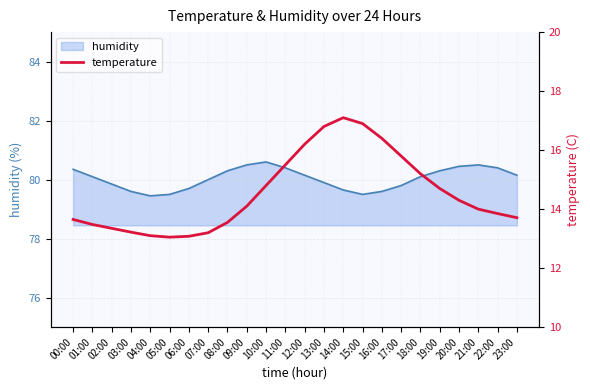

Reading right to left, what are all the values shown in this chart?

13.7	13.8	14.0	14.3	14.7	15.2	15.8	16.4	16.9	17.1	16.8	16.2	15.5	14.8	14.1	13.6	13.2	13.1	13.1	13.1	13.2	13.3	13.5	13.7